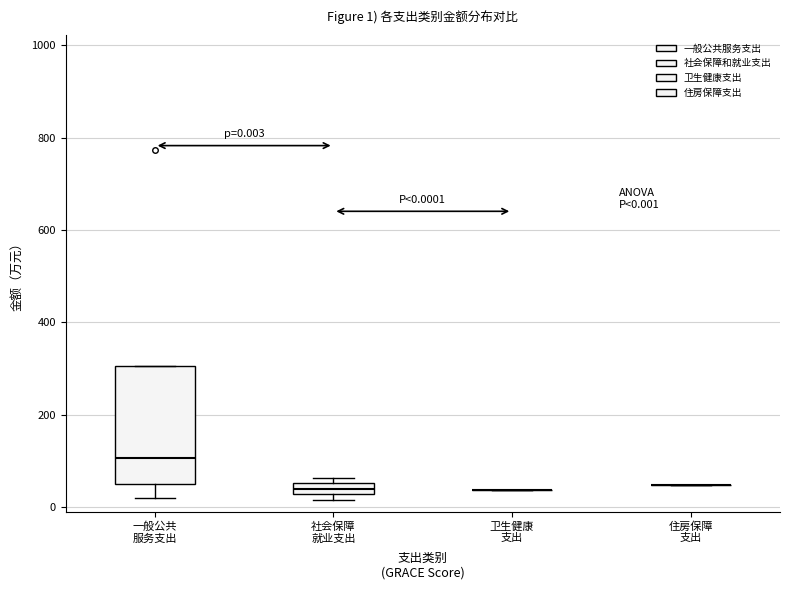

Which box is the tallest, from its lower edge to its upper edge?

一般公共 服务支出